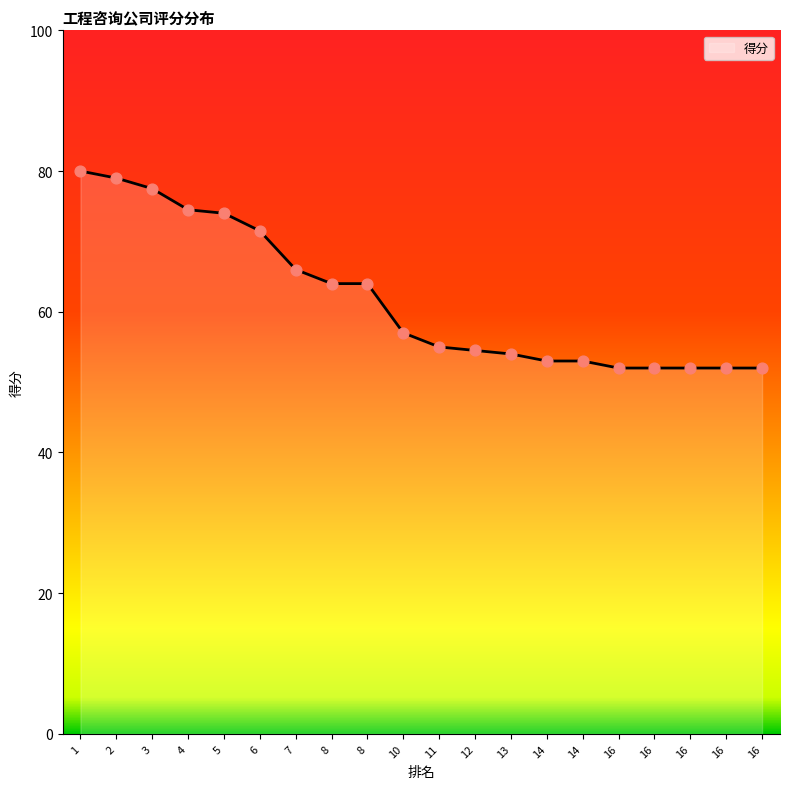

Approximately how many times larger is the value at 16 compared to 8?

0.8